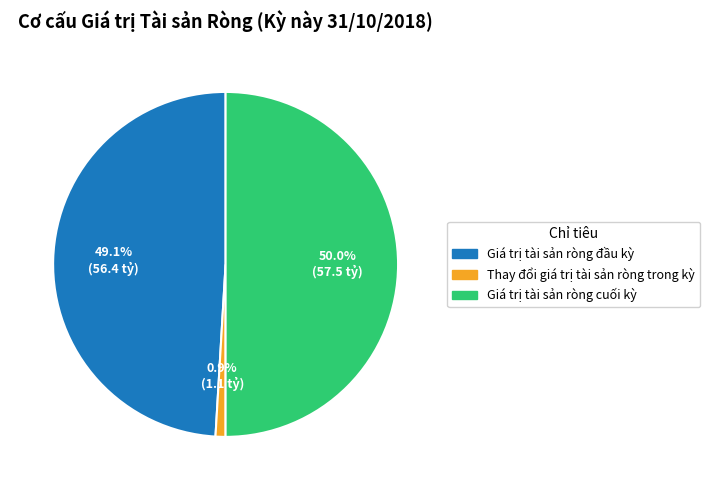

The Thay đổi giá trị tài sản ròng trong kỳ slice represents 1% of the pie. True or false?

True